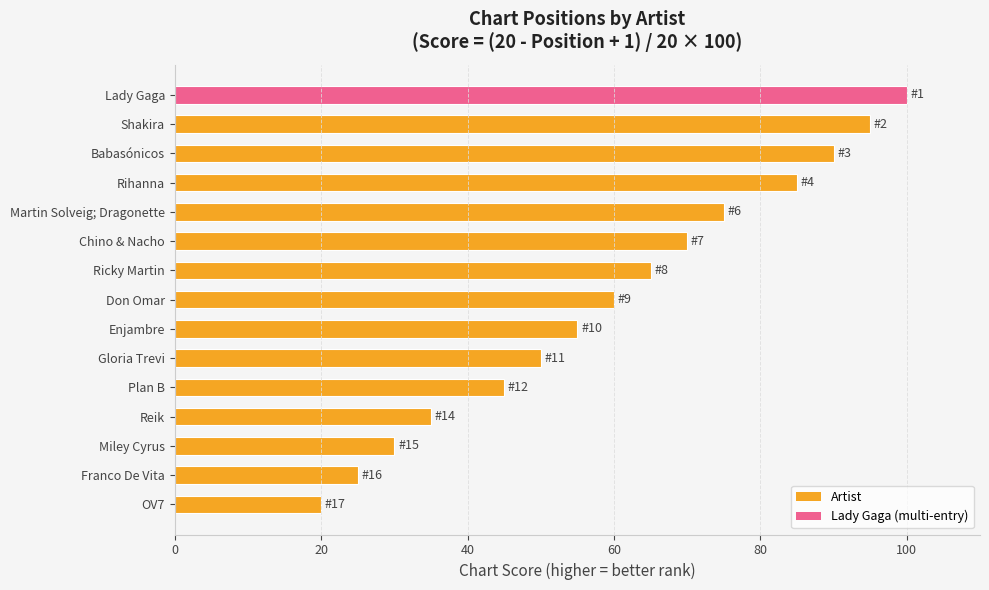

At which label is the value closest to 60?

Don Omar